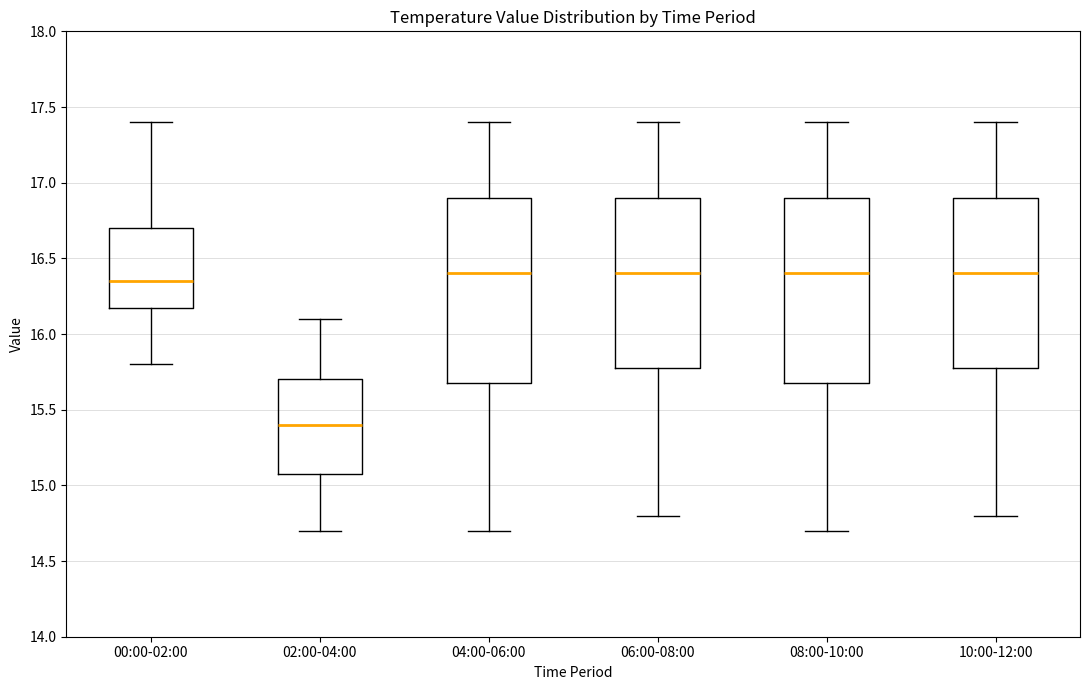

Which box has the lowest median line?

02:00-04:00